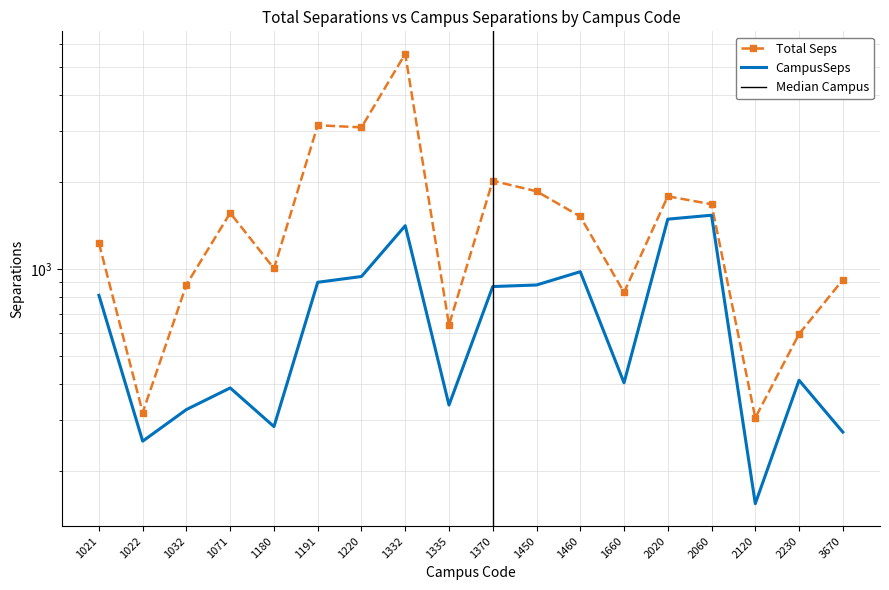

What is the difference between the maximum and minimum values in the CampusSeps series?

1378.9